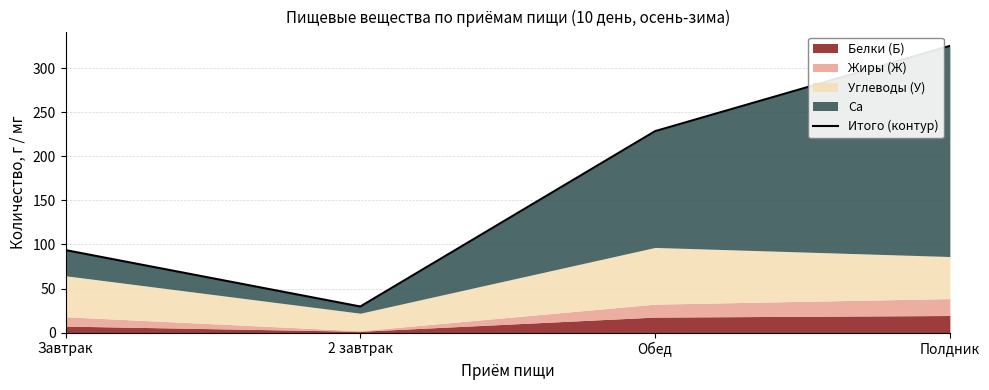

How many interior local valleys (lower than both neighbors) does the data have?

1